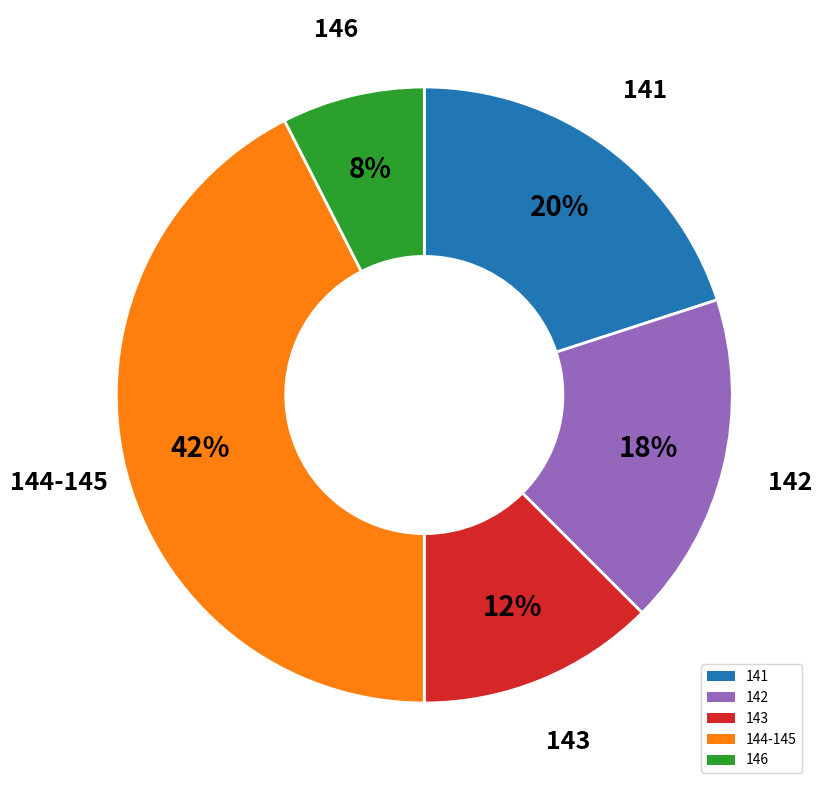

Does 143 represent more than half of the total?

No